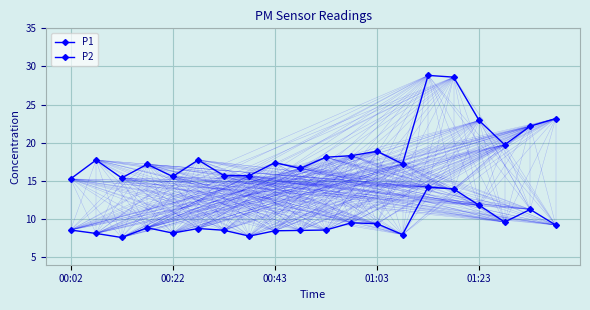

How many categories are shown in the chart?

20